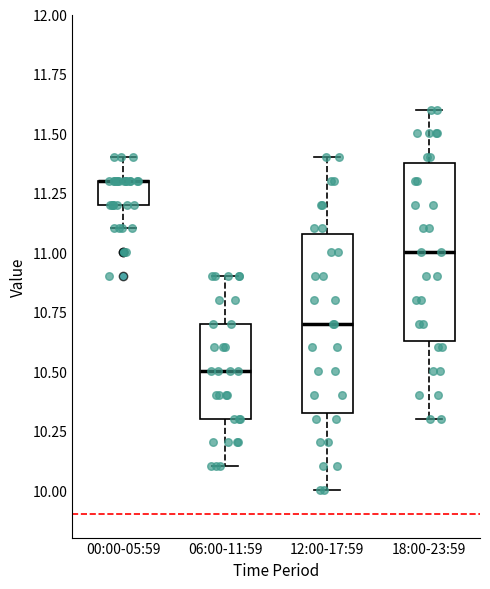

Reading left to right, transcribe this box plot: for each box, give where its median line is, the range the box spans, and where its two whiskers end, as read against the y-axis. The values are not printed on the chart, so give them approximately, as read against the axis.

00:00-05:59: median 11.30 (drawn on the box's upper edge), box 11.20 to 11.30, whiskers 11.10 to 11.40
06:00-11:59: median 10.50, box 10.30 to 10.70, whiskers 10.10 to 10.90
12:00-17:59: median 10.70, box 10.35 to 11.10, whiskers 10.00 to 11.40
18:00-23:59: median 11.00, box 10.65 to 11.40, whiskers 10.30 to 11.60